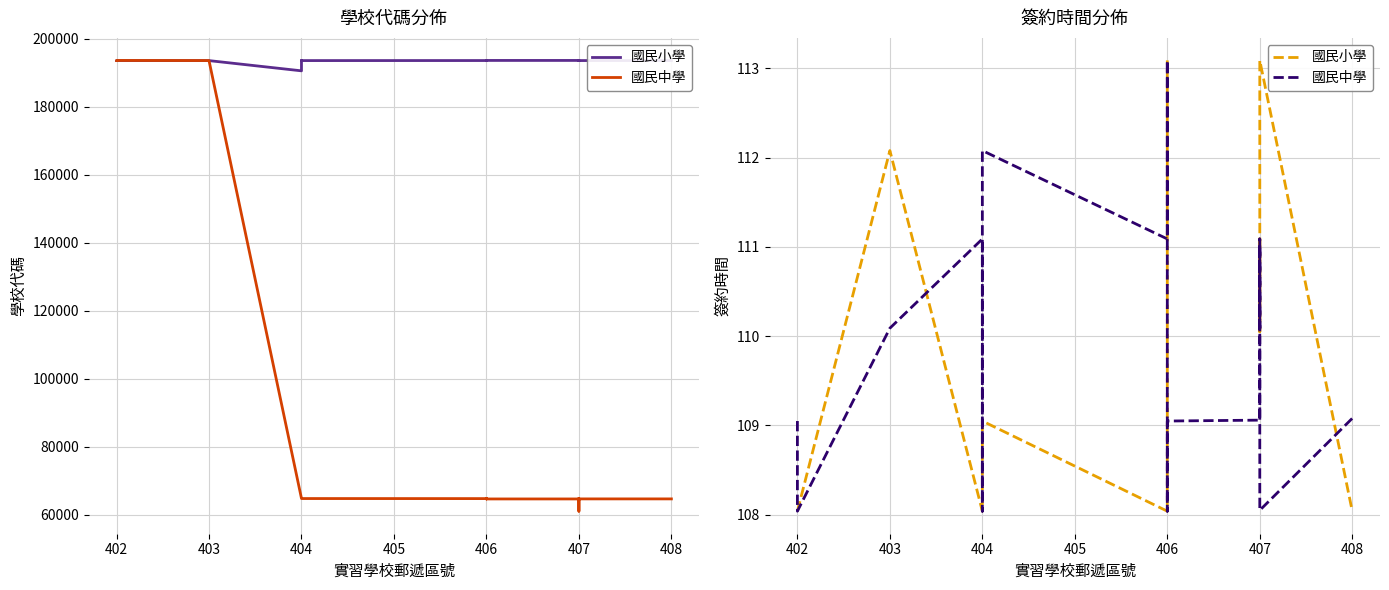

Where is the first local maximum for 國民中學?

404